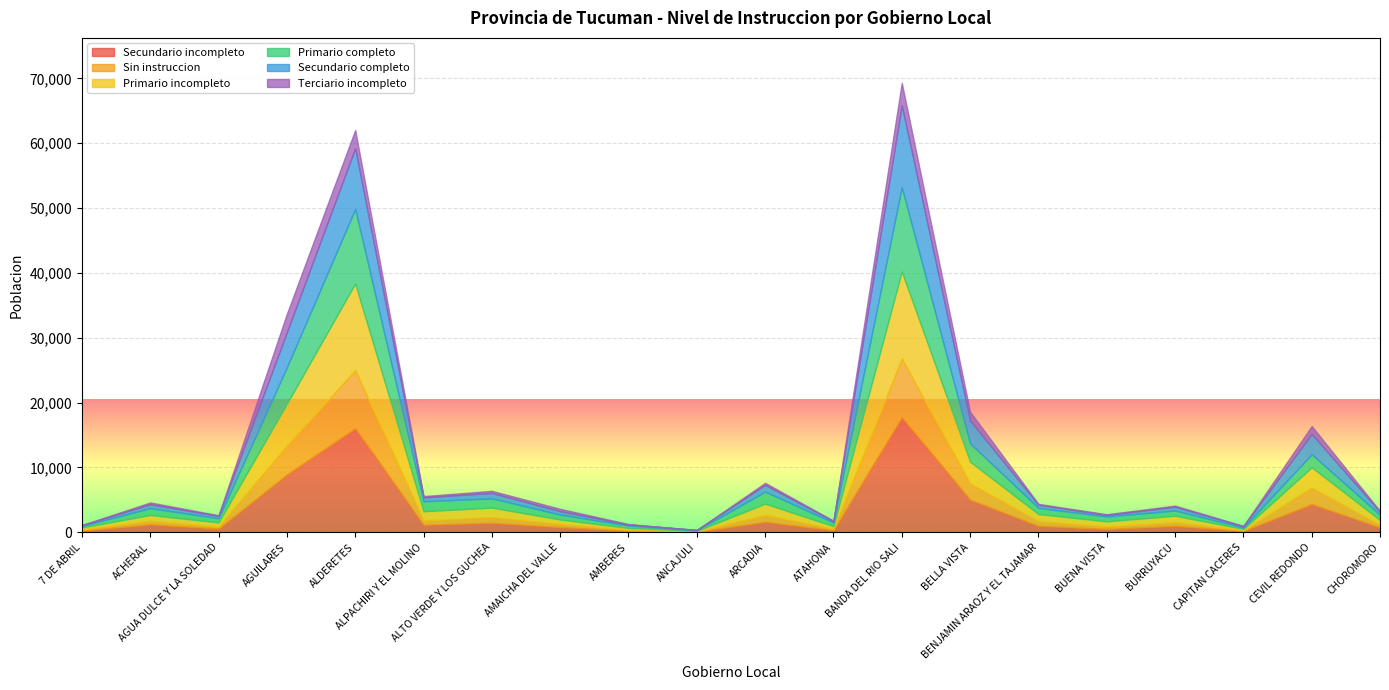

Reading left to right, transcribe all the data shown in this chart.

Secundario incompleto: 7 DE ABRIL=240	ACHERAL=1223	AGUA DULCE Y LA SOLEDAD=564	AGUILARES=8908	ALDERETES=16054	ALPACHIRI Y EL MOLINO=1152	ALTO VERDE Y LOS GUCHEA=1462	AMAICHA DEL VALLE=797	AMBERES=237	ANCAJULI=72	ARCADIA=1614	ATAHONA=316	BANDA DEL RIO SALI=17760	BELLA VISTA=5022	BENJAMIN ARAOZ Y EL TAJAMAR=992	BUENA VISTA=508	BURRUYACU=989	CAPITAN CACERES=198	CEVIL REDONDO=4344	CHOROMORO=749
Sin instruccion: 7 DE ABRIL=198	ACHERAL=559	AGUA DULCE Y LA SOLEDAD=332	AGUILARES=4491	ALDERETES=8983	ALPACHIRI Y EL MOLINO=683	ALTO VERDE Y LOS GUCHEA=886	AMAICHA DEL VALLE=502	AMBERES=164	ANCAJULI=61	ARCADIA=1070	ATAHONA=223	BANDA DEL RIO SALI=9079	BELLA VISTA=2511	BENJAMIN ARAOZ Y EL TAJAMAR=746	BUENA VISTA=401	BURRUYACU=588	CAPITAN CACERES=112	CEVIL REDONDO=2556	CHOROMORO=414
Primario incompleto: 7 DE ABRIL=297	ACHERAL=885	AGUA DULCE Y LA SOLEDAD=619	AGUILARES=6432	ALDERETES=13322	ALPACHIRI Y EL MOLINO=1405	ALTO VERDE Y LOS GUCHEA=1456	AMAICHA DEL VALLE=672	AMBERES=263	ANCAJULI=91	ARCADIA=1730	ATAHONA=407	BANDA DEL RIO SALI=13379	BELLA VISTA=3360	BENJAMIN ARAOZ Y EL TAJAMAR=1076	BUENA VISTA=777	BURRUYACU=976	CAPITAN CACERES=212	CEVIL REDONDO=3122	CHOROMORO=724
Primario completo: 7 DE ABRIL=236	ACHERAL=1053	AGUA DULCE Y LA SOLEDAD=651	AGUILARES=5614	ALDERETES=11492	ALPACHIRI Y EL MOLINO=1542	ALTO VERDE Y LOS GUCHEA=1423	AMAICHA DEL VALLE=761	AMBERES=376	ANCAJULI=92	ARCADIA=1850	ATAHONA=553	BANDA DEL RIO SALI=12995	BELLA VISTA=2822	BENJAMIN ARAOZ Y EL TAJAMAR=947	BUENA VISTA=755	BURRUYACU=808	CAPITAN CACERES=218	CEVIL REDONDO=2018	CHOROMORO=800
Secundario completo: 7 DE ABRIL=118	ACHERAL=601	AGUA DULCE Y LA SOLEDAD=372	AGUILARES=5409	ALDERETES=9379	ALPACHIRI Y EL MOLINO=608	ALTO VERDE Y LOS GUCHEA=840	AMAICHA DEL VALLE=525	AMBERES=165	ANCAJULI=41	ARCADIA=1050	ATAHONA=219	BANDA DEL RIO SALI=12607	BELLA VISTA=3531	BENJAMIN ARAOZ Y EL TAJAMAR=489	BUENA VISTA=229	BURRUYACU=584	CAPITAN CACERES=190	CEVIL REDONDO=3131	CHOROMORO=484
Terciario incompleto: 7 DE ABRIL=39	ACHERAL=282	AGUA DULCE Y LA SOLEDAD=91	AGUILARES=2841	ALDERETES=2806	ALPACHIRI Y EL MOLINO=188	ALTO VERDE Y LOS GUCHEA=323	AMAICHA DEL VALLE=360	AMBERES=67	ANCAJULI=9	ARCADIA=311	ATAHONA=71	BANDA DEL RIO SALI=3487	BELLA VISTA=1342	BENJAMIN ARAOZ Y EL TAJAMAR=130	BUENA VISTA=114	BURRUYACU=172	CAPITAN CACERES=58	CEVIL REDONDO=1216	CHOROMORO=98